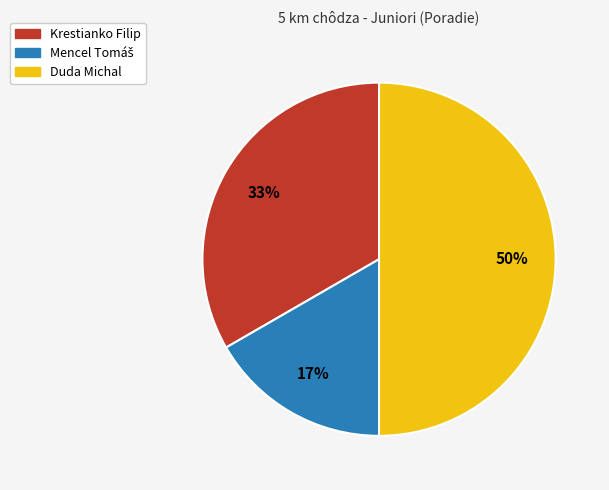

Count the number of slices in the pie.

3